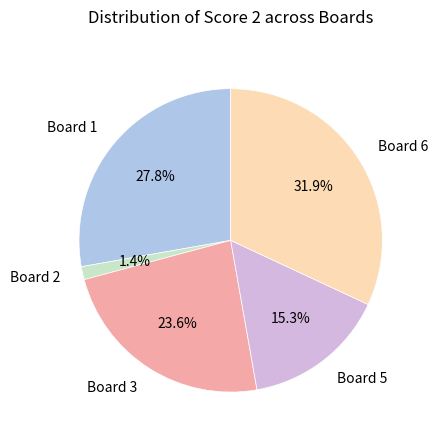

To the nearest percent, what percentage of the pie is Board 1?

28%